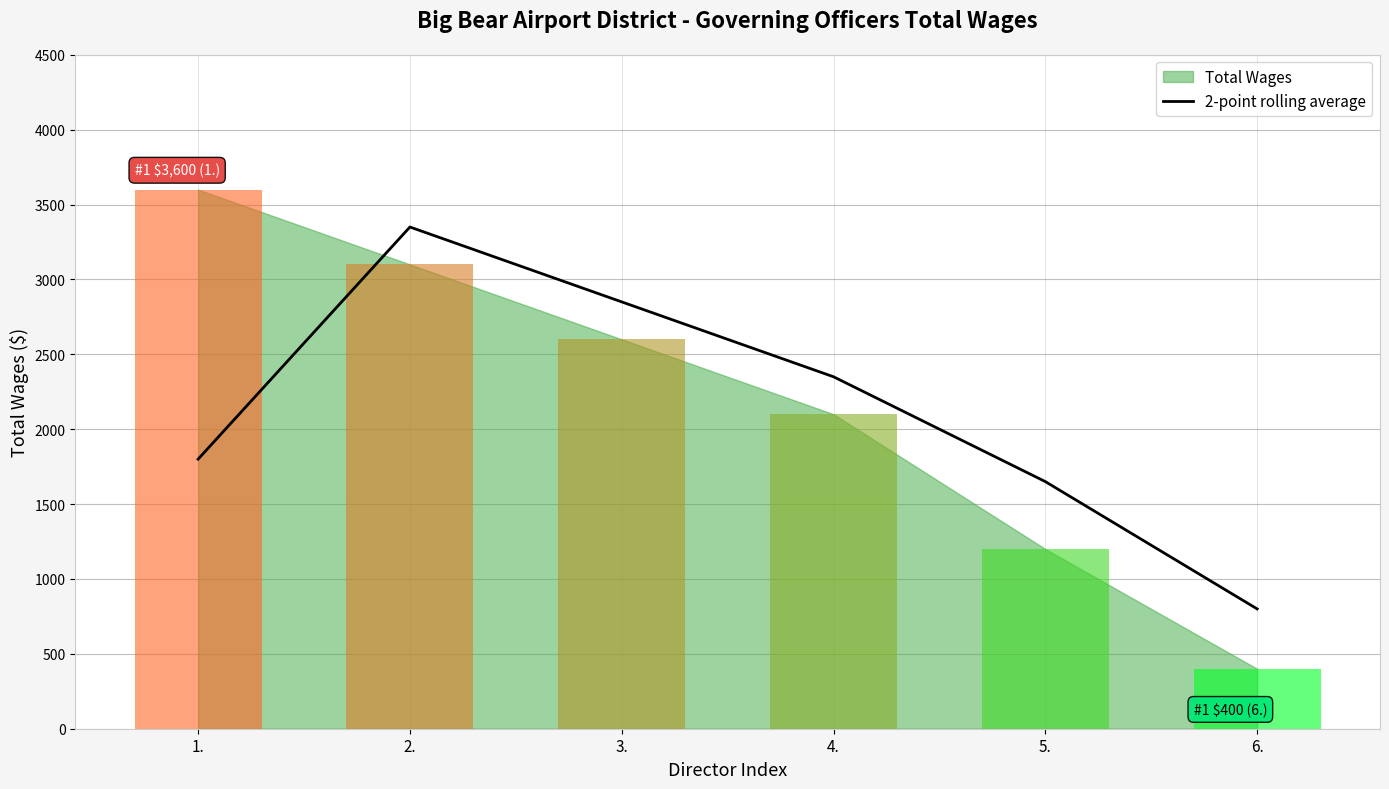

The value of 2-point rolling average at 5. is 1650. True or false?

True